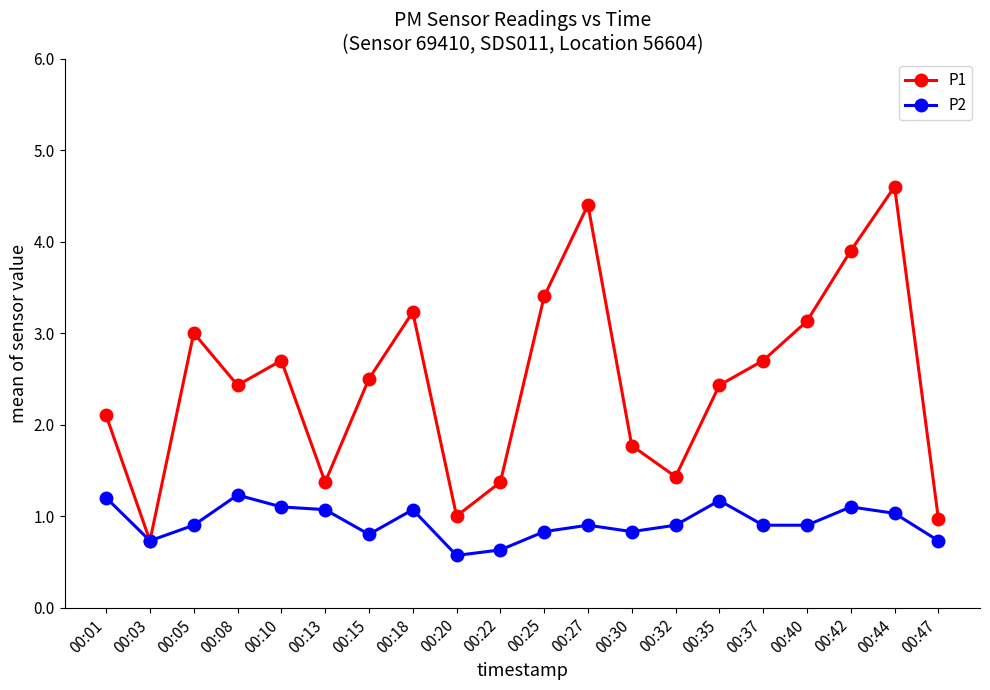

What is the difference between the highest and lowest values at 00:20?

0.4